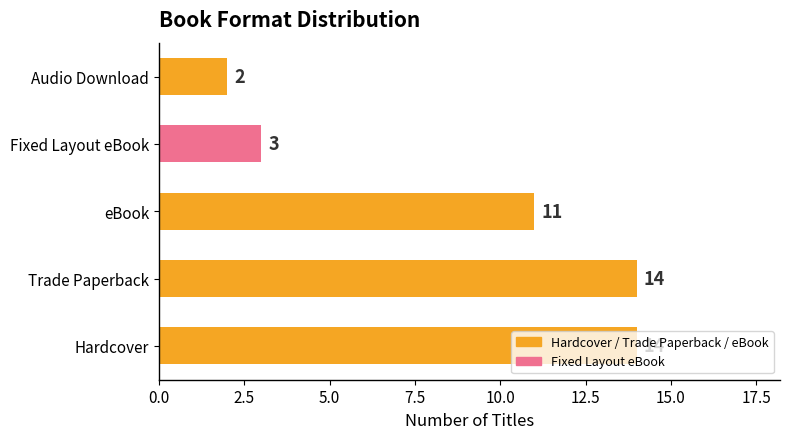

Which category has the lowest value across all series?

Audio Download